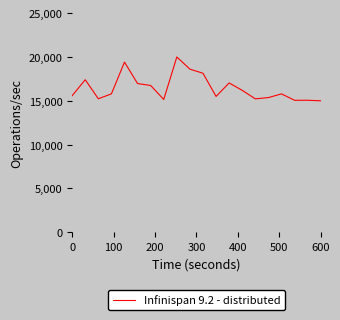

What is the difference between the maximum and minimum values?

5000.0